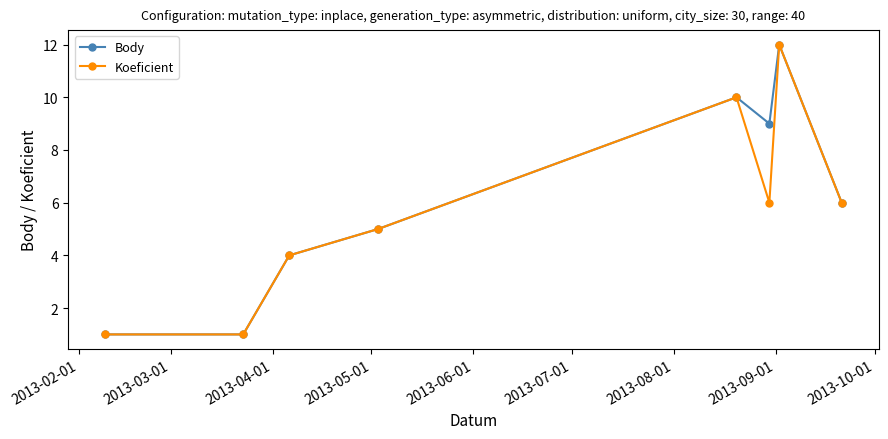

What is the highest value of the Body series?

12